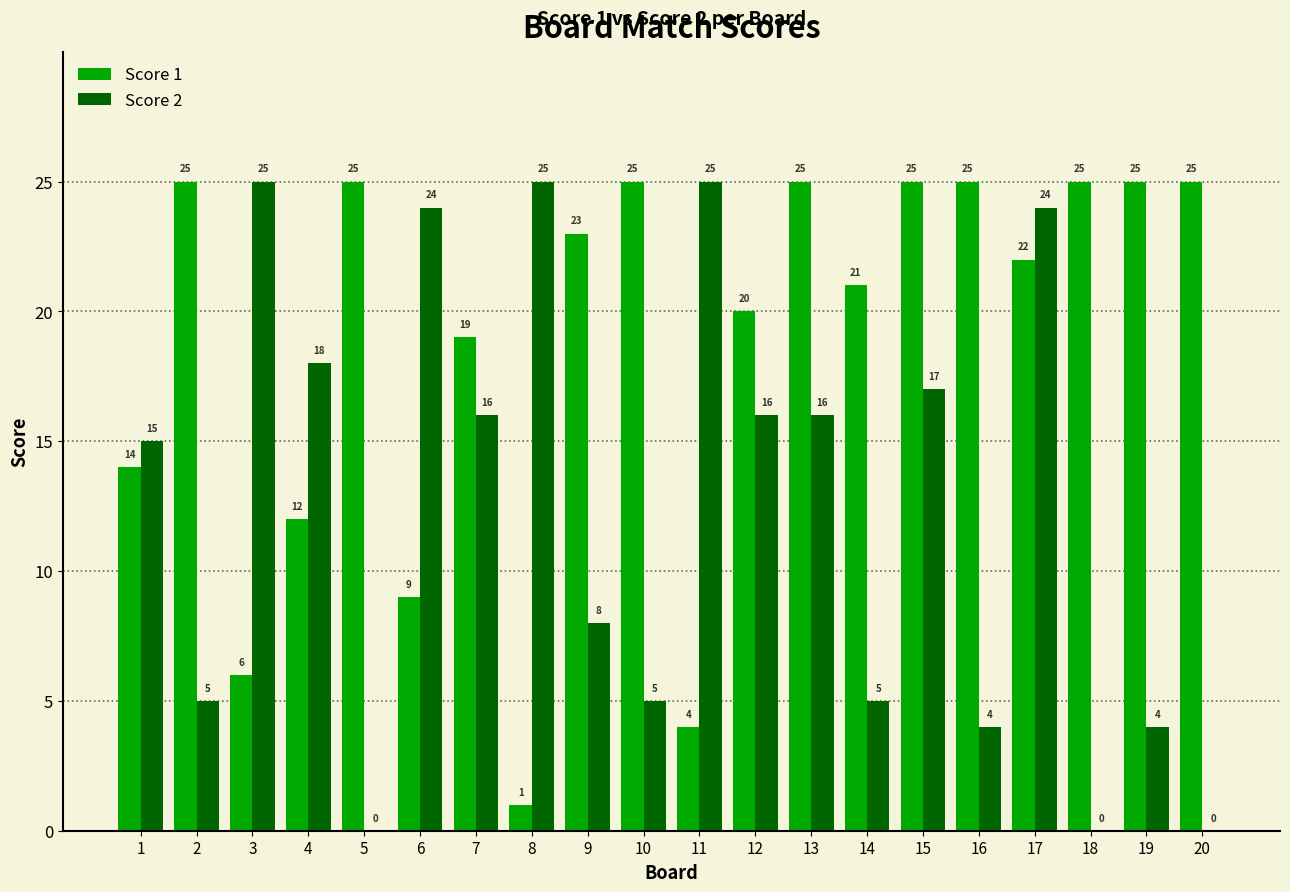

Are the bars grouped side by side (vs. stacked)?

Yes